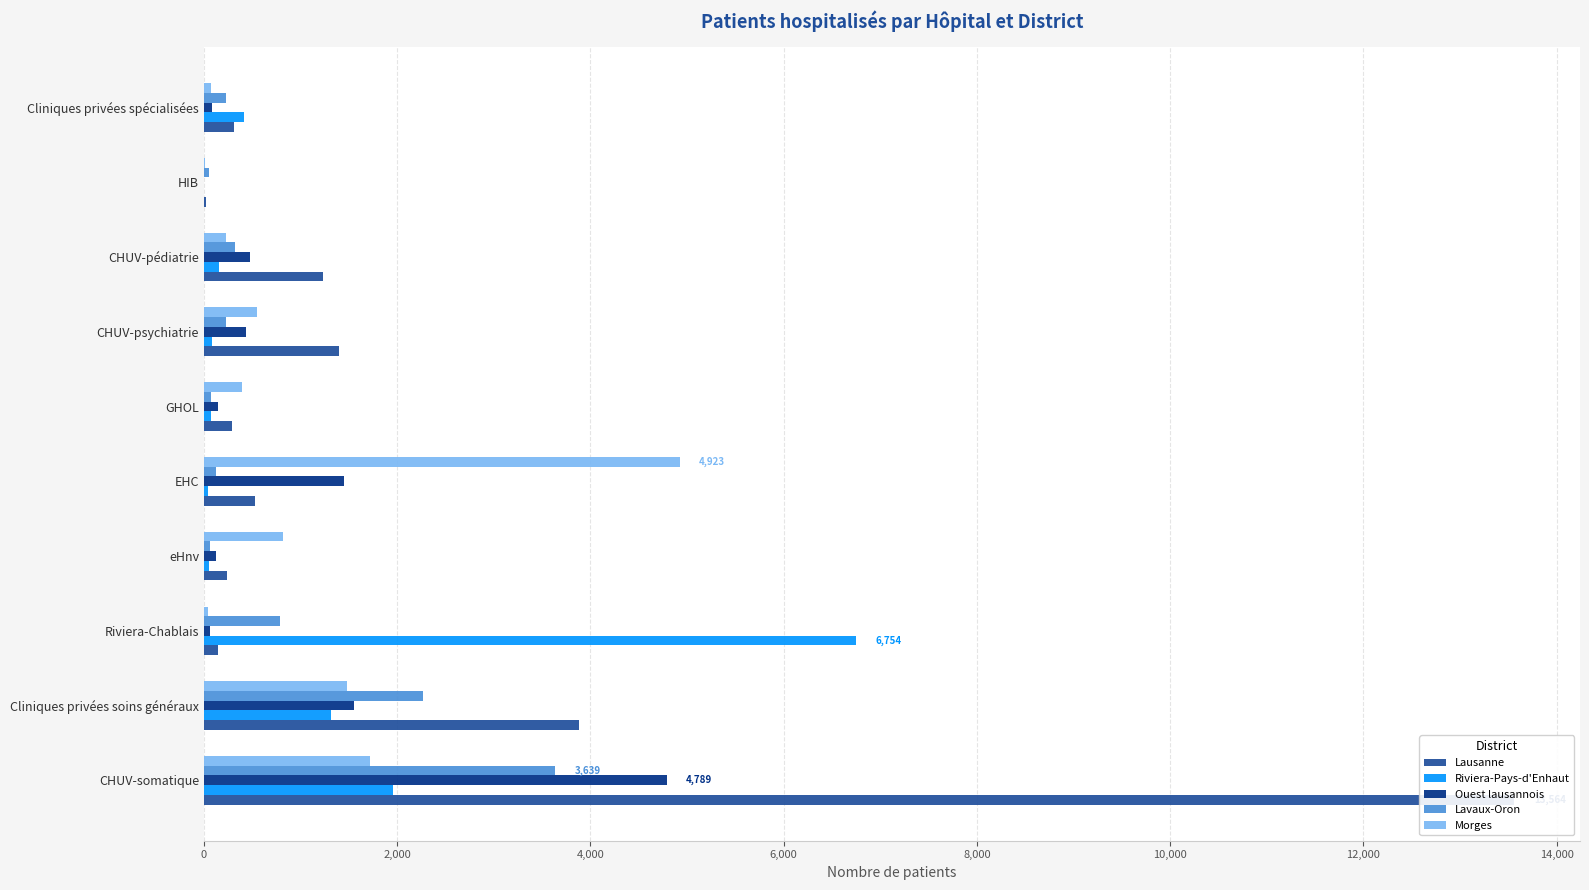

How many values in the Riviera-Pays-d'Enhaut series are below 153?

5